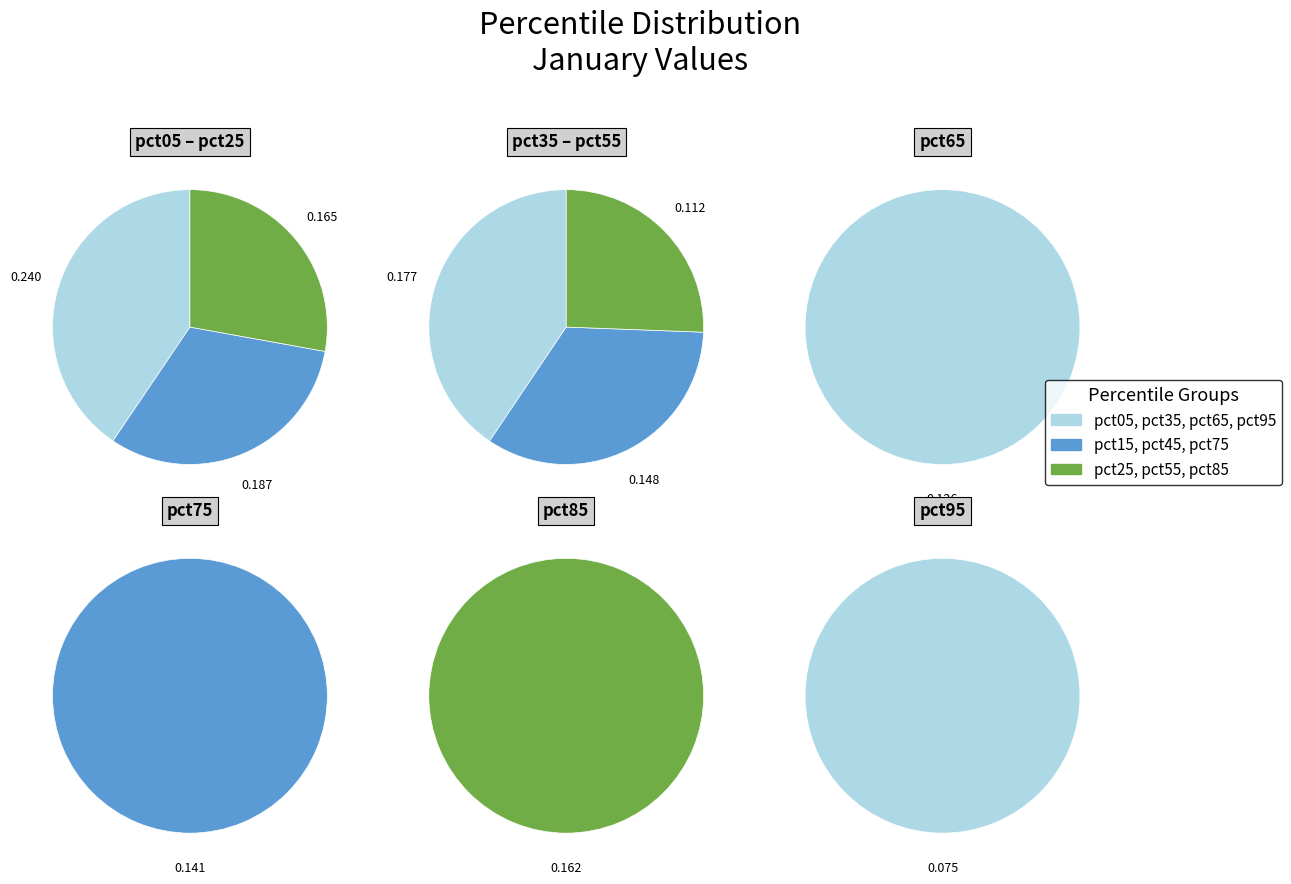

What percentage is the pct65 slice, to the nearest percent?

8%